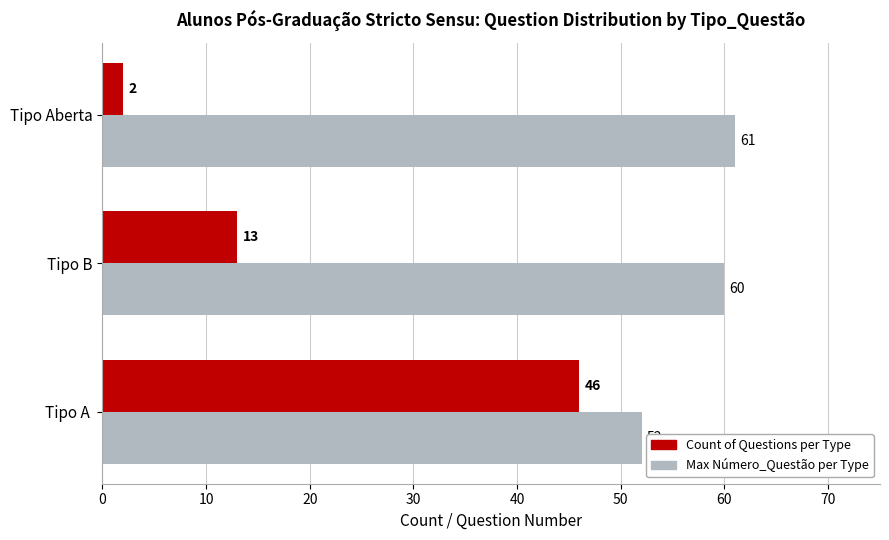

What are all the series names shown in the legend?

Count of Questions per Type, Max Número_Questão per Type